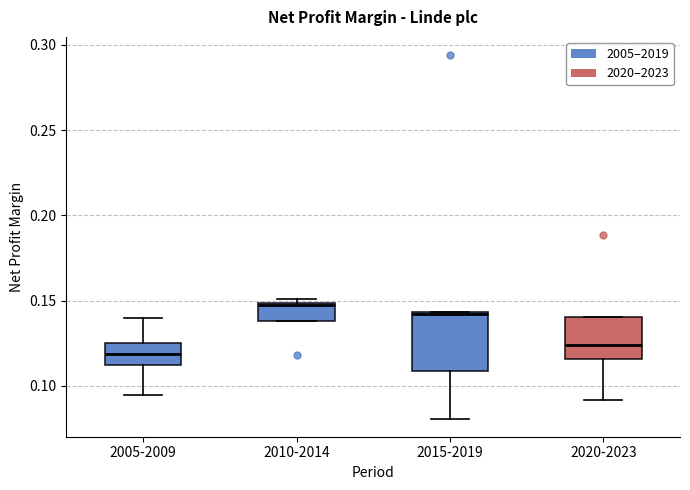

Which box is the tallest, from its lower edge to its upper edge?

2015-2019